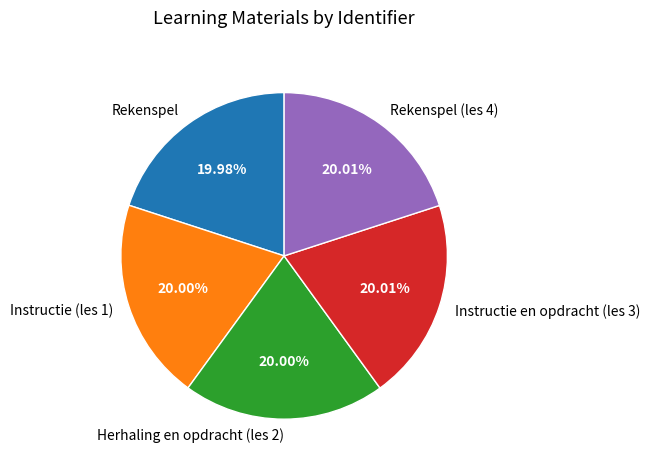

Is there a majority slice in this chart?

No